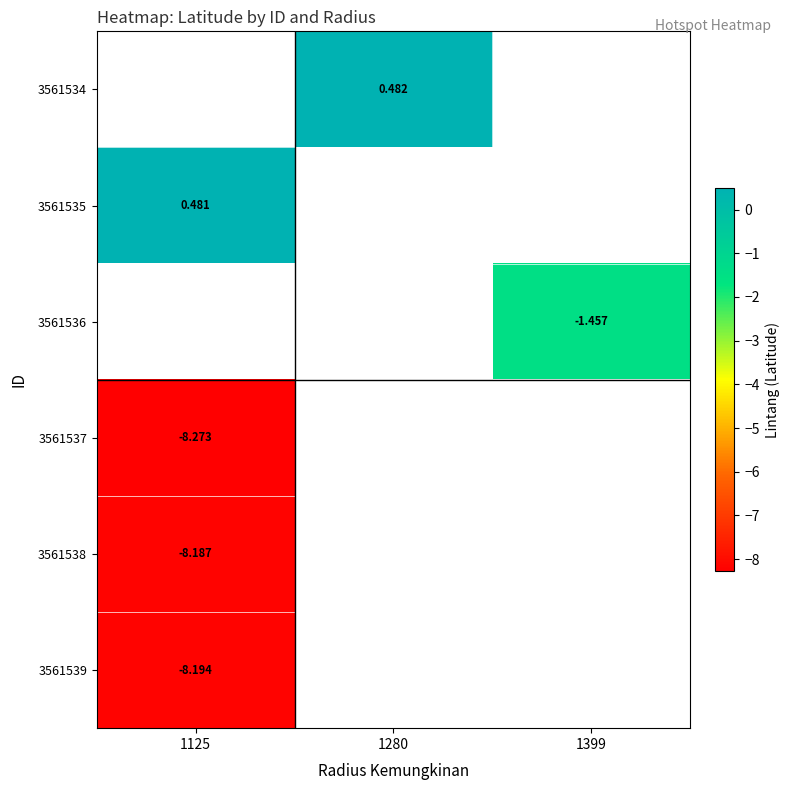

List the labels in order of 3561536 value, largest first.

1125, 1280, 1399